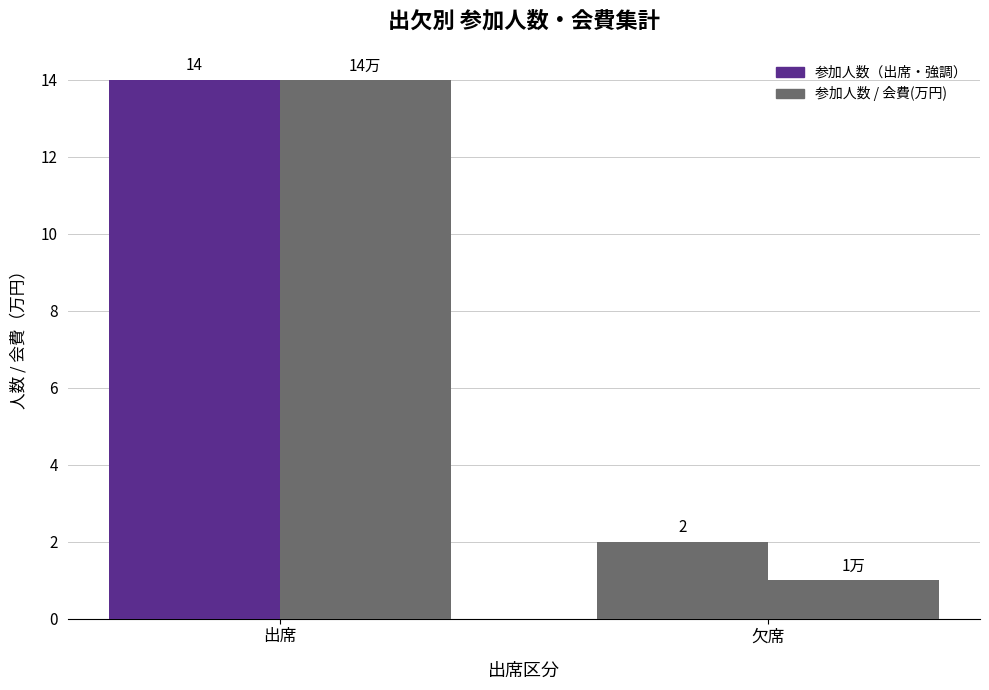

Reading left to right, list all the values displayed in this chart.

参加人数: 出席=14	欠席=2
会費(万円): 出席=14	欠席=1